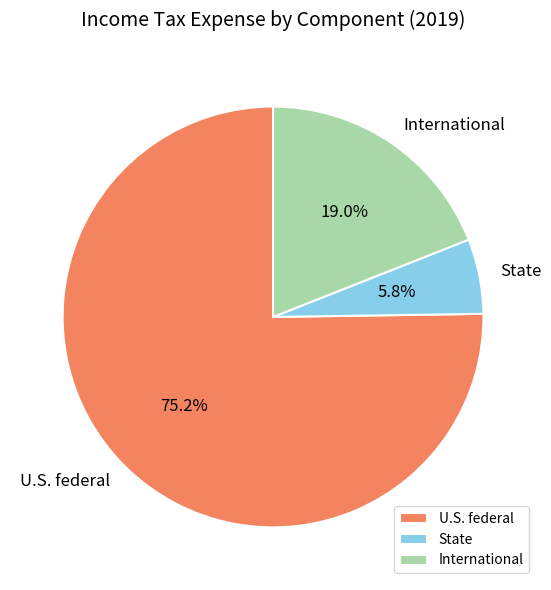

To the nearest percent, what is the difference between the largest and smallest slice percentages?

69%